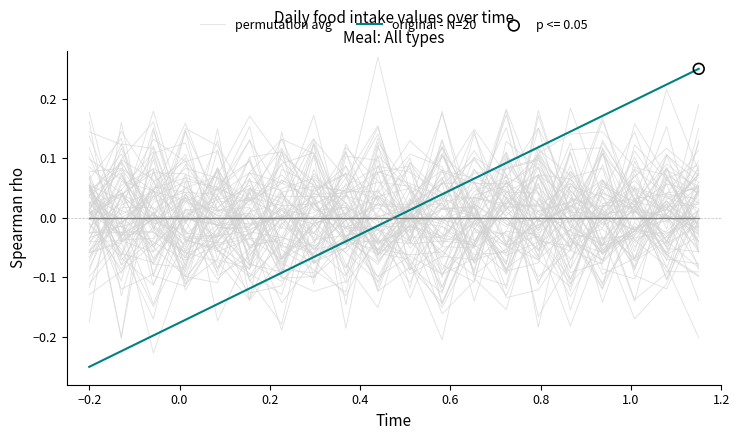

Which series reaches the maximum Y coordinate?

original - N=20